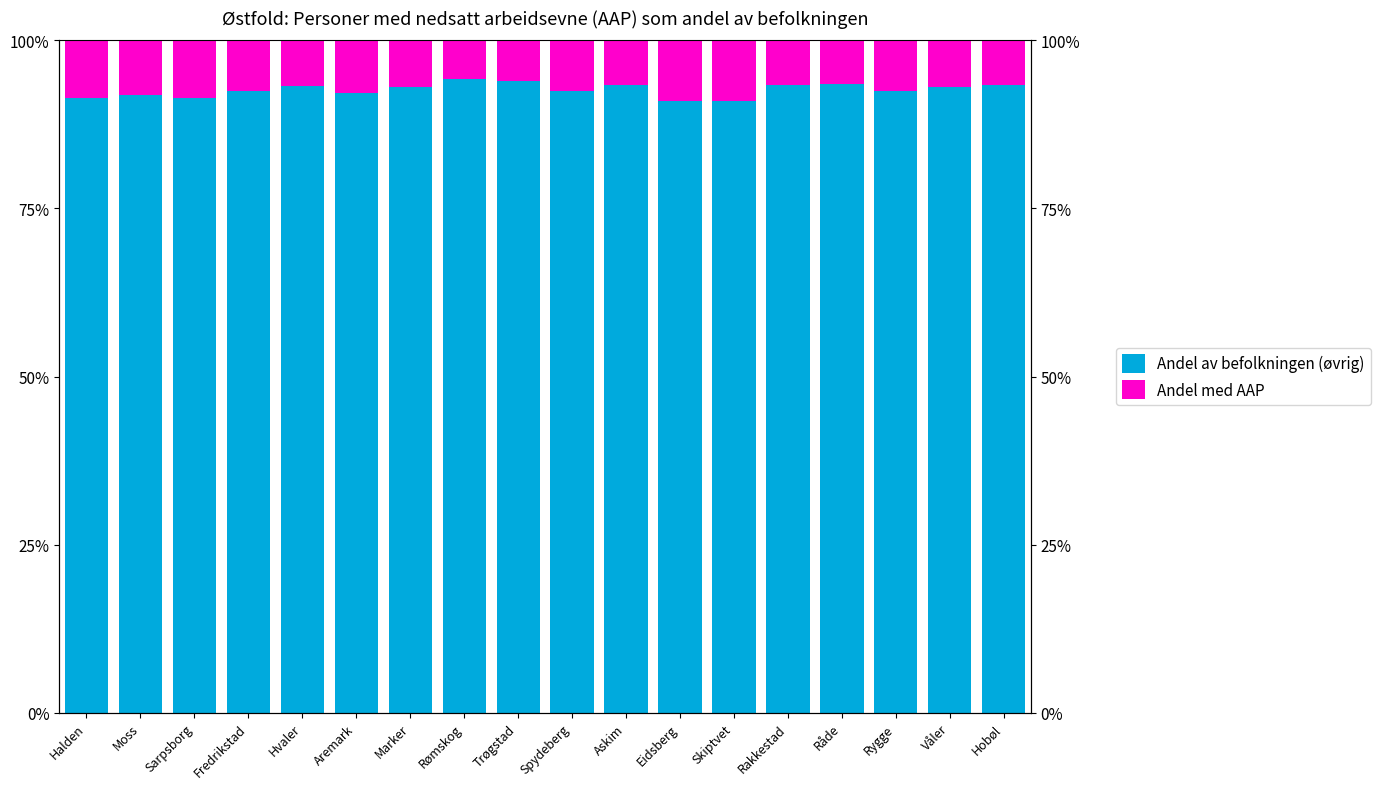

Which series has the largest total across all categories?

Andel av befolkningen (øvrig)